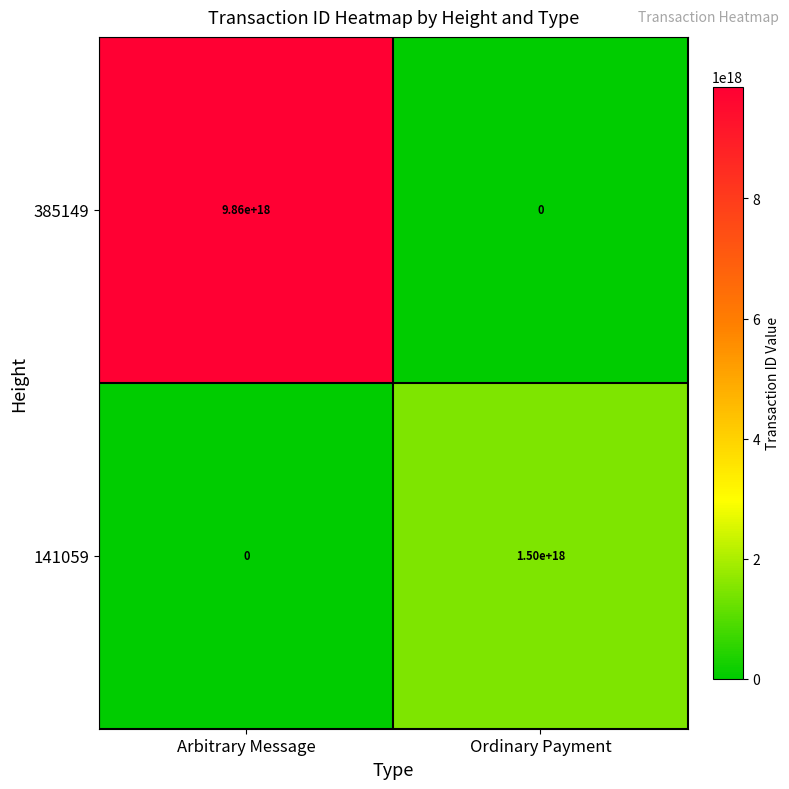

The value of 141059 at Ordinary Payment is 340363255338462848. True or false?

False